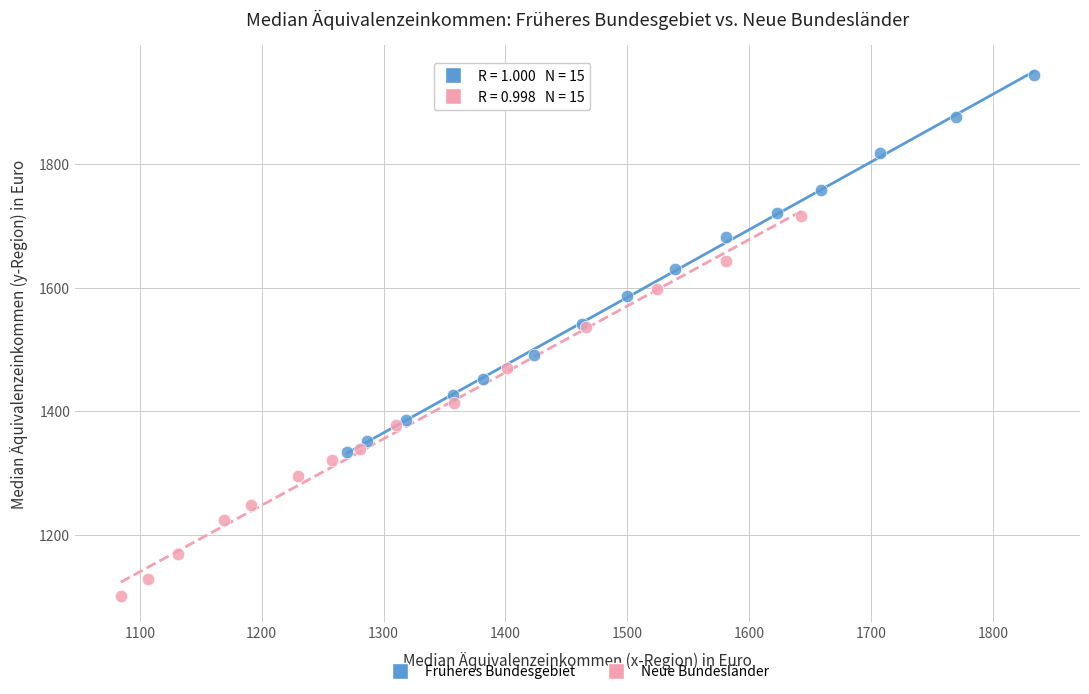

Which series contains the lowest Y value?

Neue Bundesländer